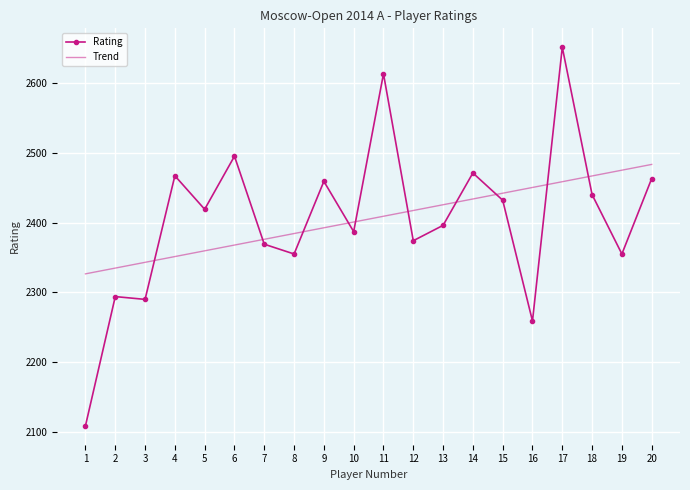

What is the minimum value shown in the chart?

2109.0